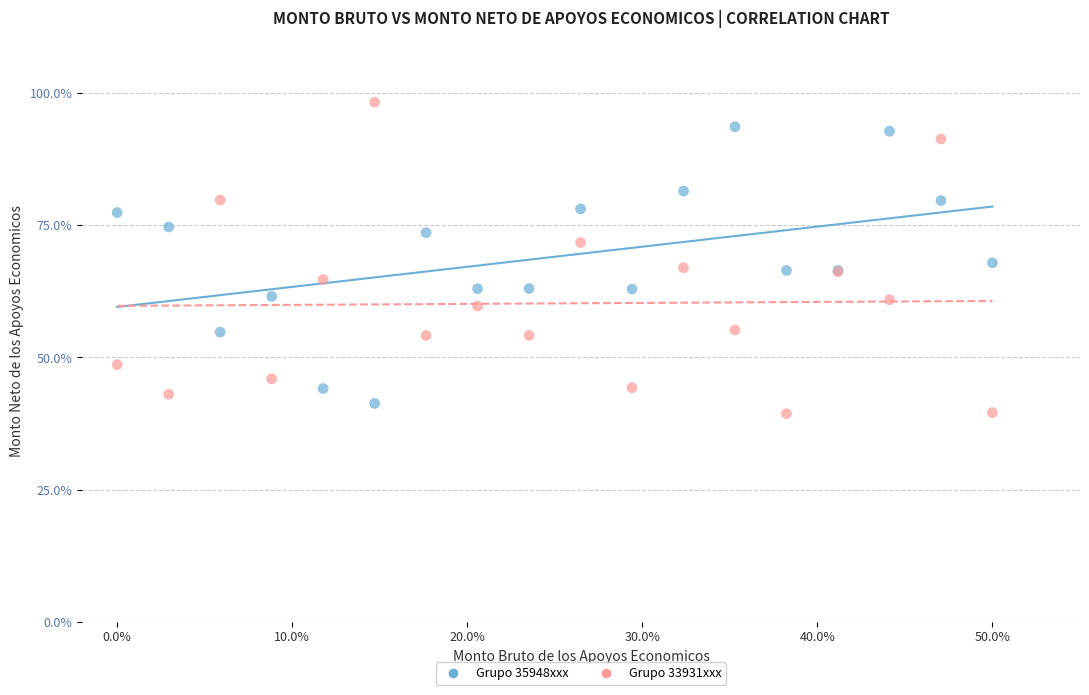

What is the X range (max minus min) for the scatter plot?

50.0